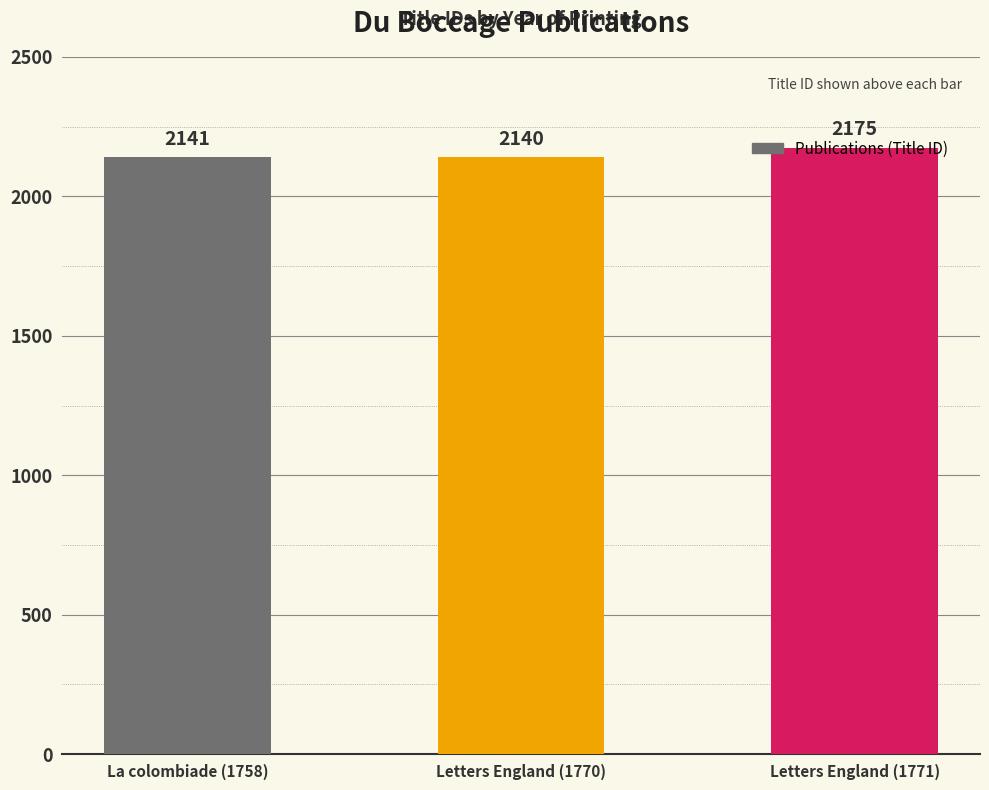

What is the minimum value shown in the chart?

2140